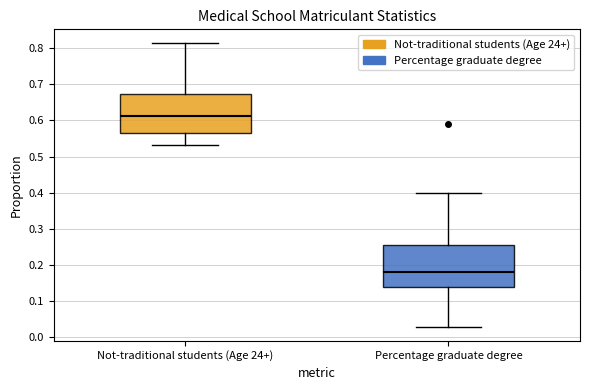

Reading left to right, read every box against the y-axis: the position of its median line, the range the box covers, and the ends of its whiskers. The values are not printed on the chart, so give them approximately, as read against the axis.

Not-traditional students (Age 24+): median 0.61, box 0.57 to 0.67, whiskers 0.53 to 0.81
Percentage graduate degree: median 0.18, box 0.14 to 0.26, whiskers 0.03 to 0.40